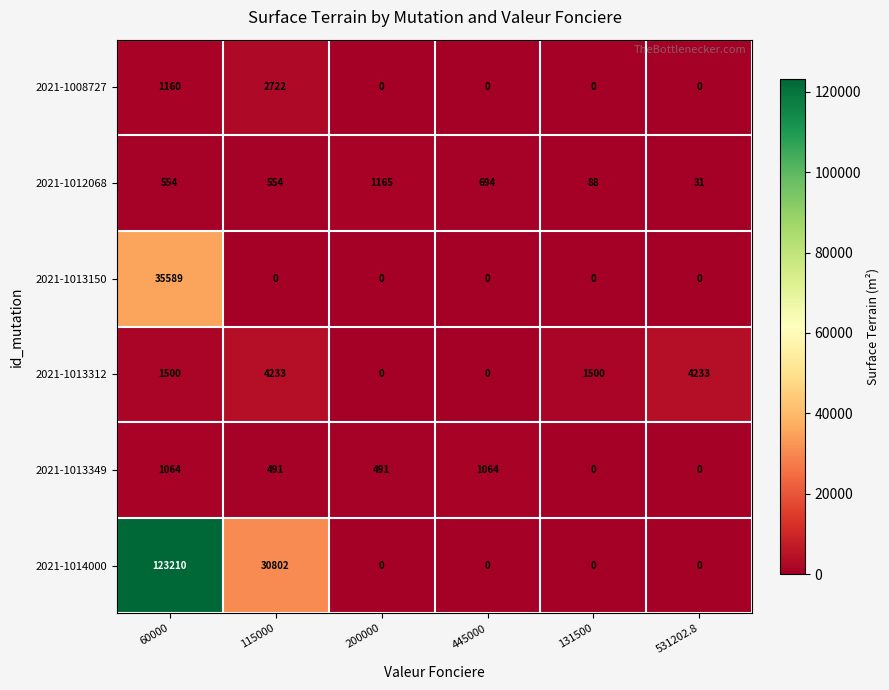

At which category is the sum across all series the highest?

60000